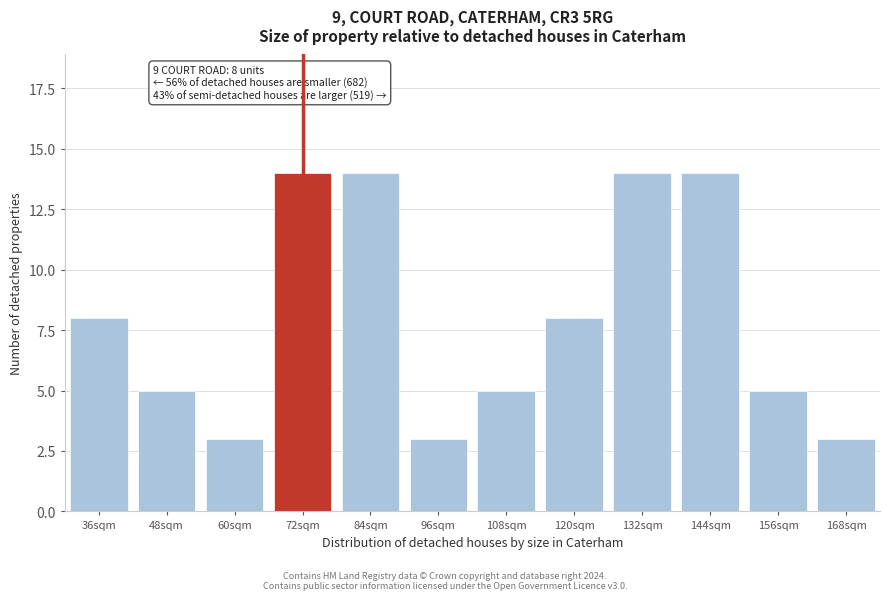

Reading left to right, transcribe all the data shown in this chart.

36sqm=8	48sqm=5	60sqm=3	72sqm=14	84sqm=14	96sqm=3	108sqm=5	120sqm=8	132sqm=14	144sqm=14	156sqm=5	168sqm=3